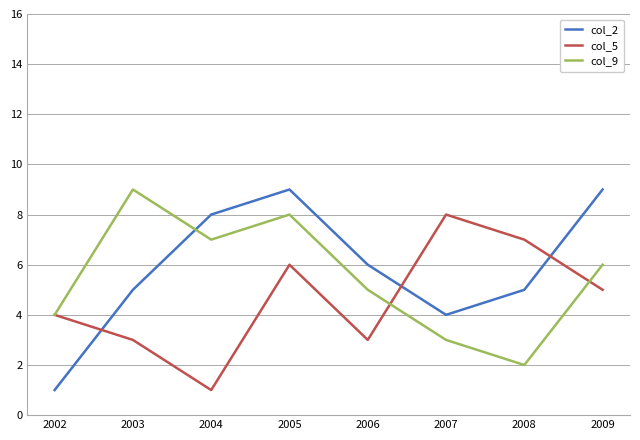

What is the total value across all series at 2006?

14